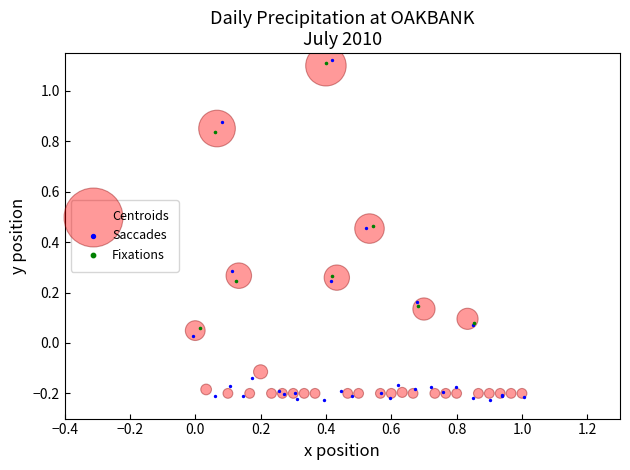

Which series reaches the maximum Y coordinate?

Saccades